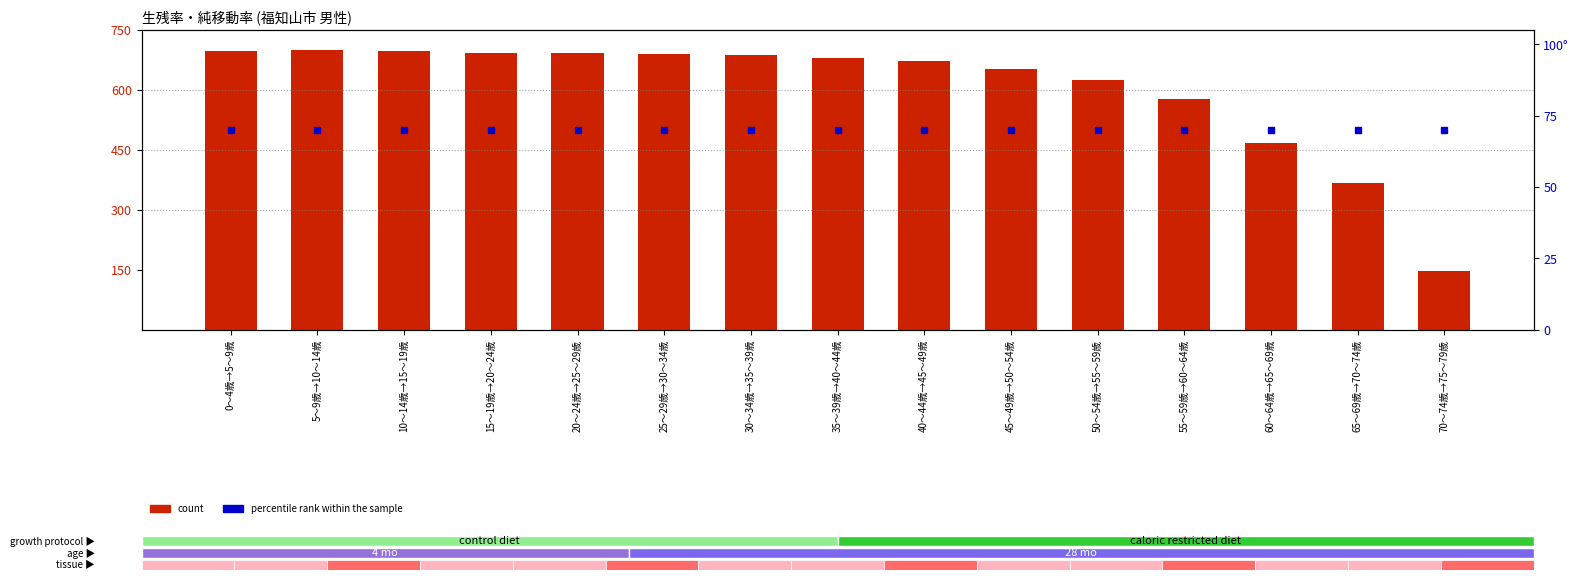

List the labels in order of count (生残率) value, largest first.

5～9歳→10～14歳, 10～14歳→15～19歳, 0～4歳→5～9歳, 15～19歳→20～24歳, 20～24歳→25～29歳, 25～29歳→30～34歳, 30～34歳→35～39歳, 35～39歳→40～44歳, 40～44歳→45～49歳, 45～49歳→50～54歳, 50～54歳→55～59歳, 55～59歳→60～64歳, 60～64歳→65～69歳, 65～69歳→70～74歳, 70～74歳→75～79歳